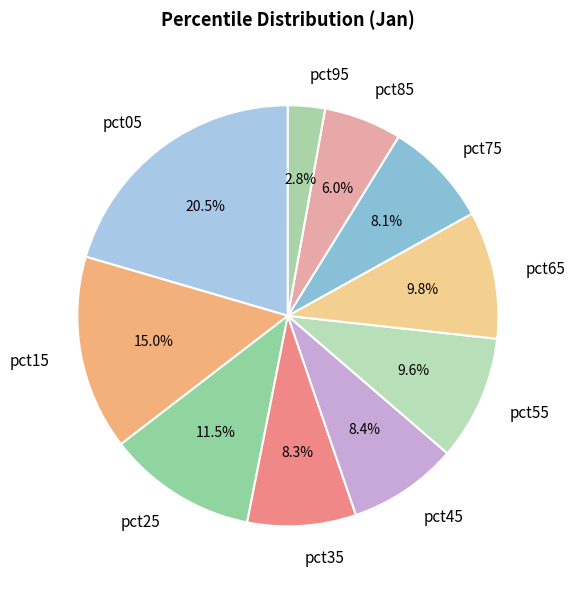

Is pct95 the majority of the pie?

No